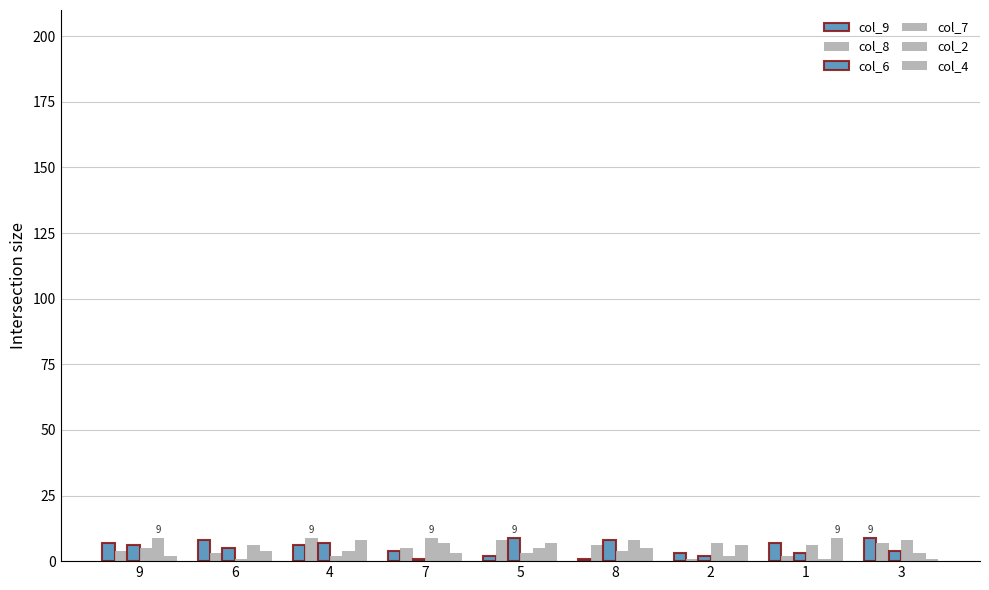

How many bars are there in total?

54